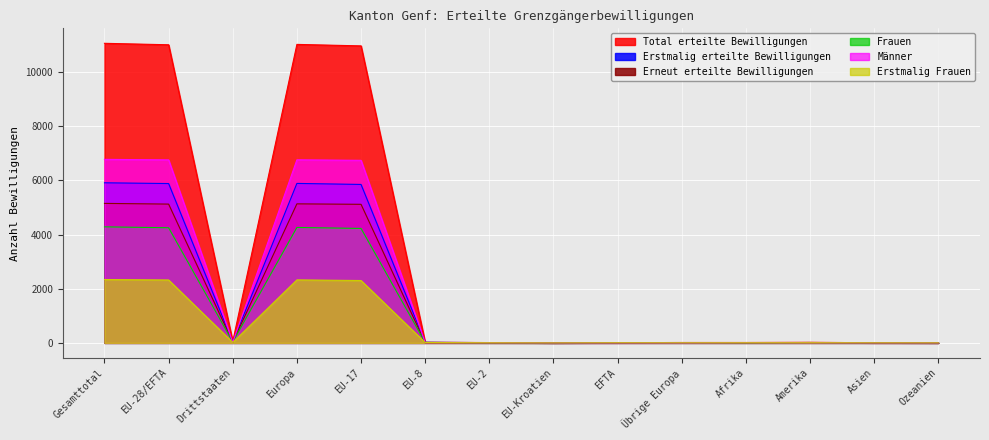

At which category is the sum across all series the highest?

Gesamttotal